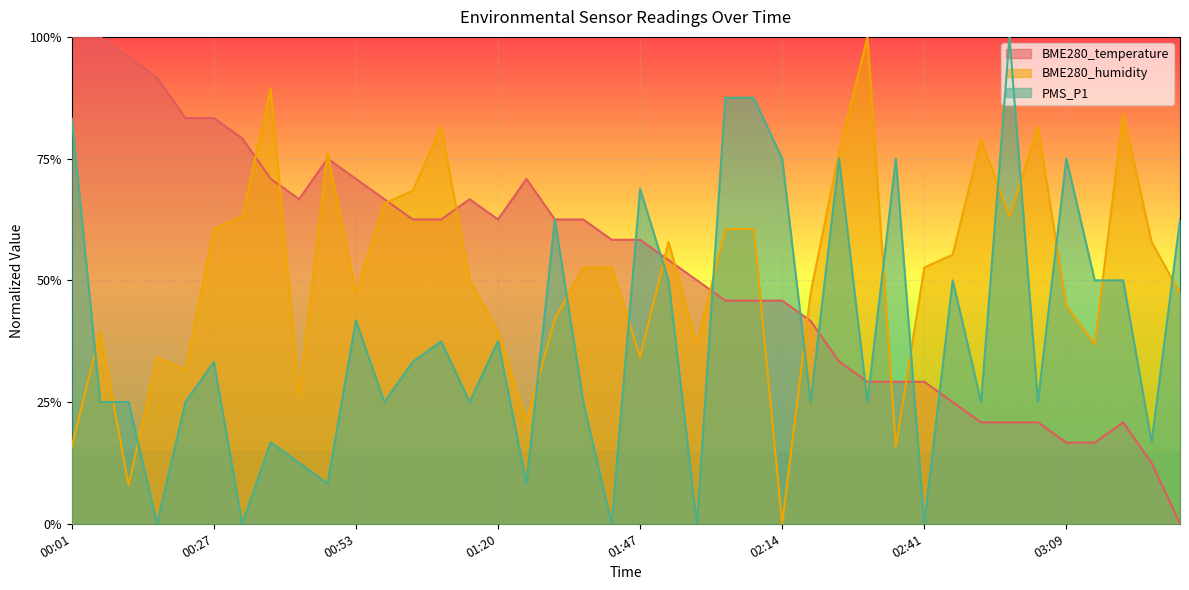

How many data points in BME280_temperature are above 0?

39